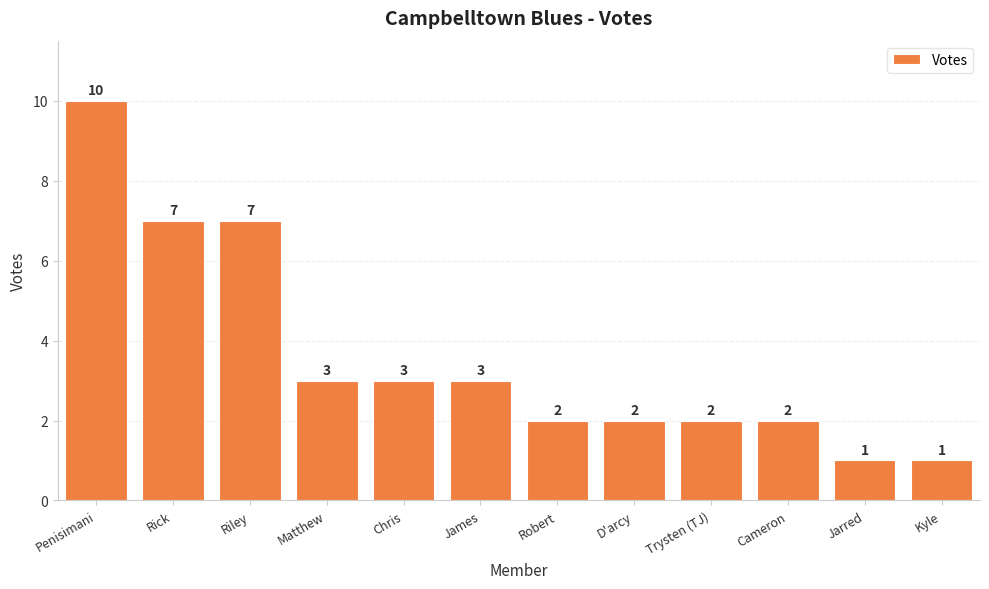

What position from the left is Robert?

7